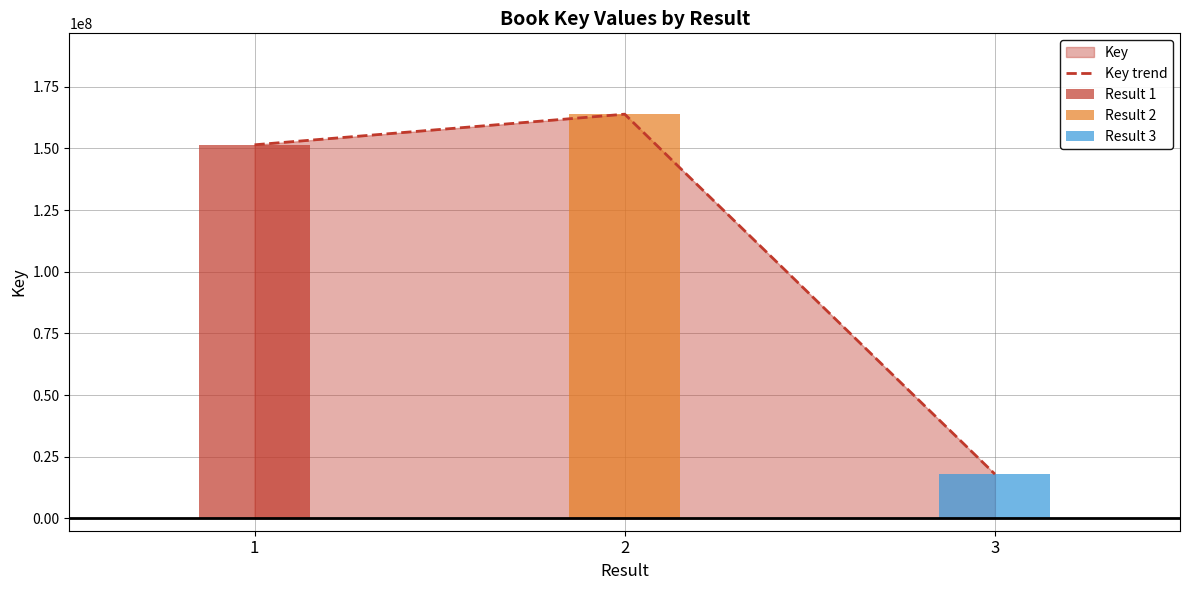

List the labels in order of value, smallest first.

3, 1, 2